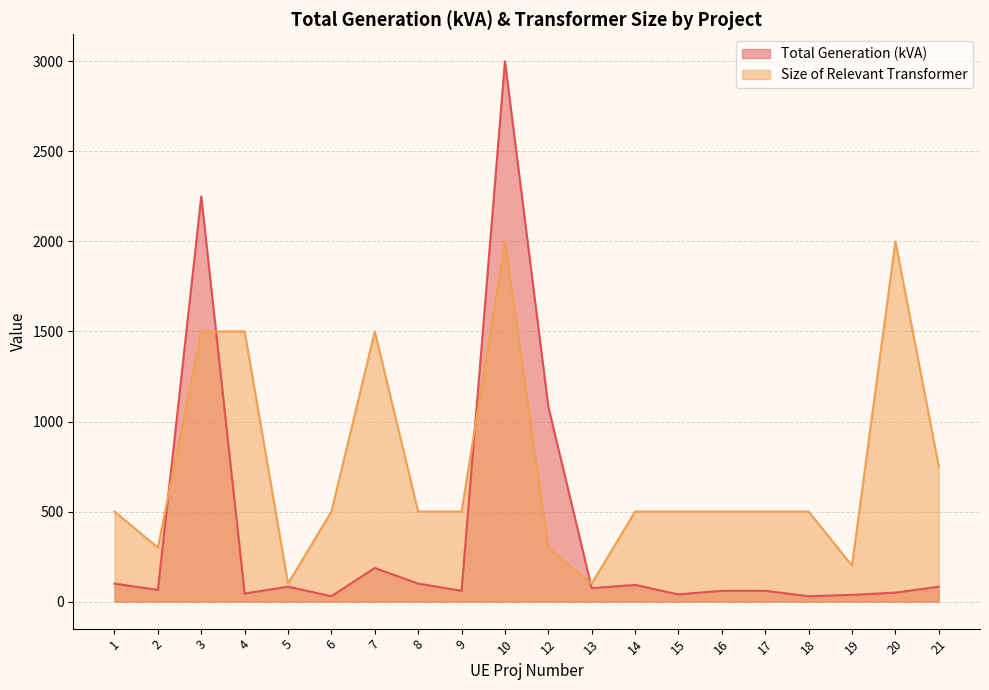

Between 9 and 15, which series saw the biggest shift?

Total Generation (kVA)